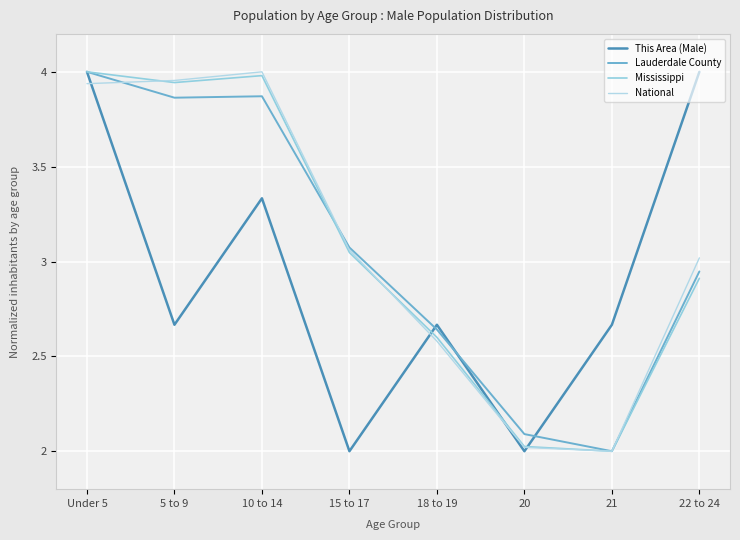

At which label is Mississippi closest to 3?

15 to 17